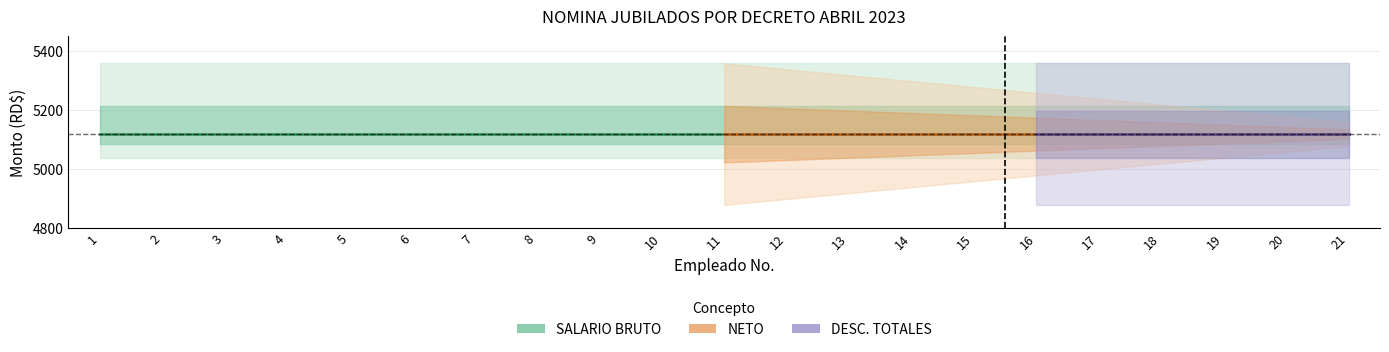

Does the chart have visible grid lines?

Yes